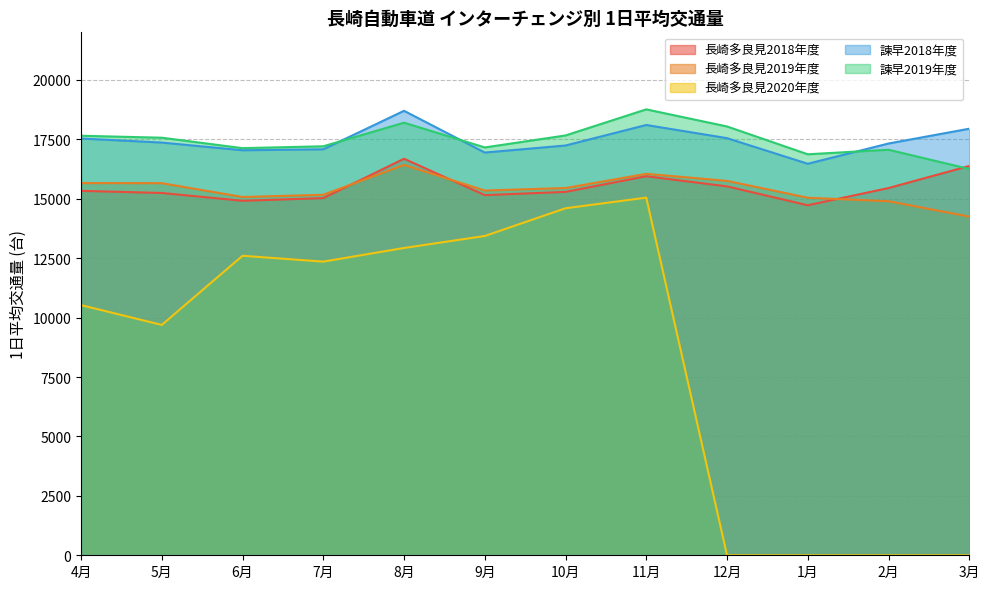

Is it true that 長崎多良見2018年度 equals 27665.3 at 12月?

False